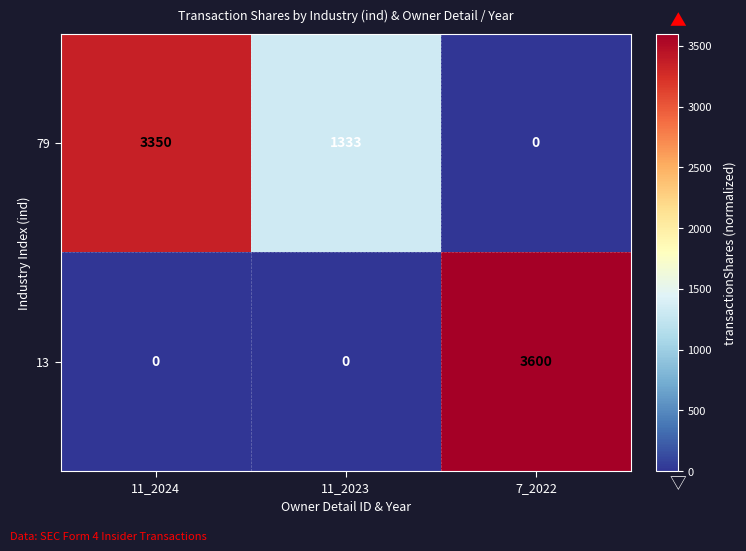

What is the difference between the highest and lowest values at 11_2023?

1333